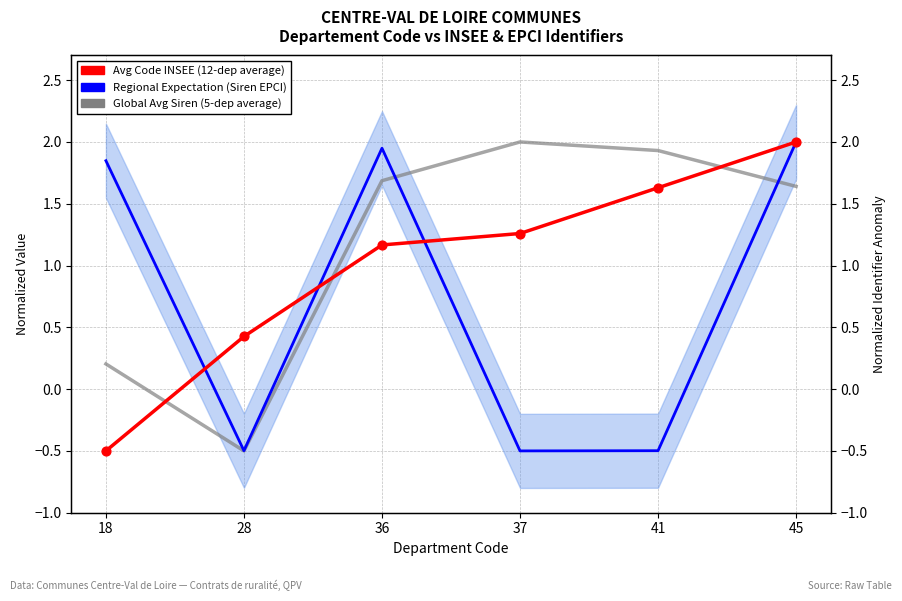

Which series has the largest total across all categories?

Global Avg Siren (5-dep average)